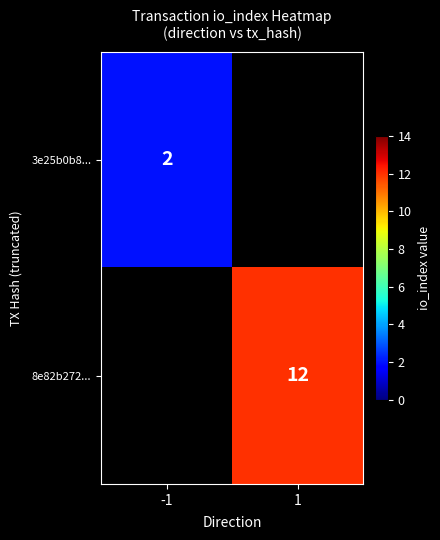

The value of 3e25b0b8... at -1 is 1. True or false?

False